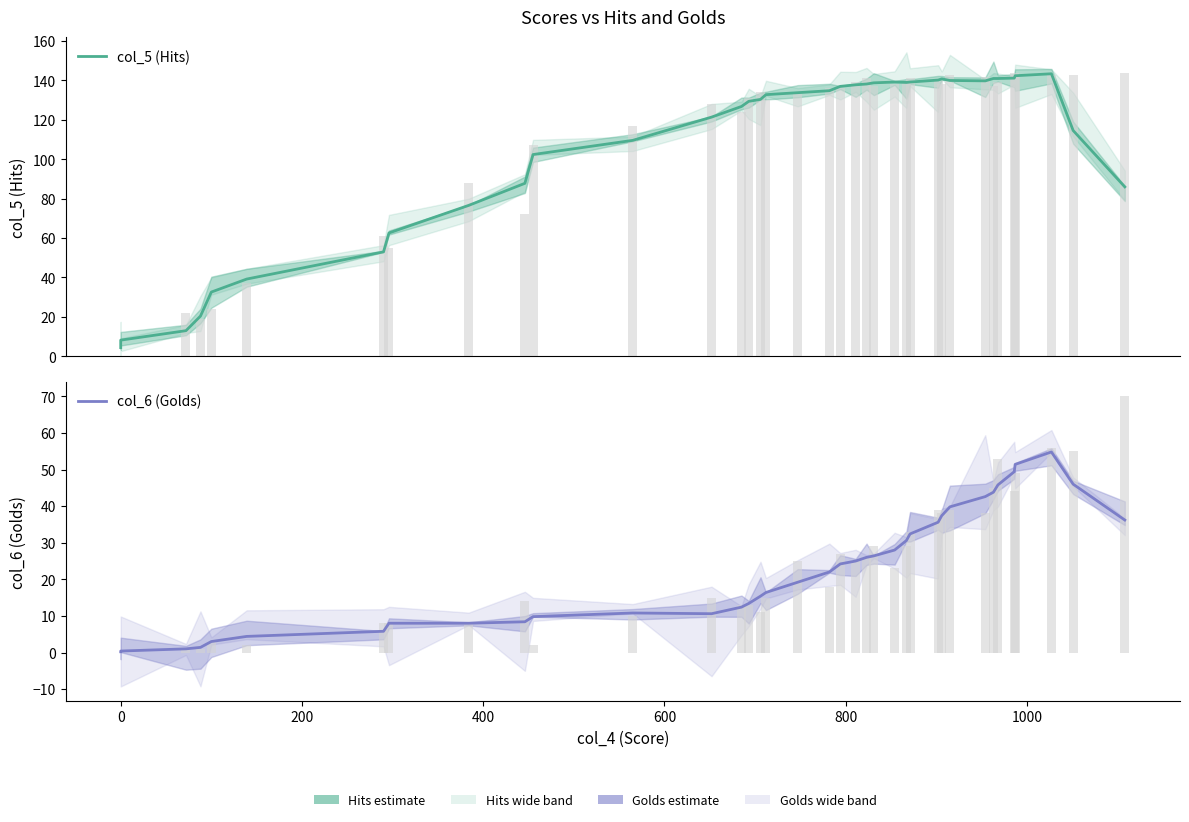

Reading left to right, transcribe all the data shown in this chart.

col_5 (Hits): 4.4	8.2	13.0	20.4	32.6	39.2	53.0	62.6	76.6	87.8	102.4	109.6	121.4	126.8	129.4	130.4	132.8	133.8	134.8	137.0	137.8	138.2	138.8	139.2	139.0	139.2	140.2	140.8	140.0	139.8	141.0	141.0	141.2	142.4	143.4	114.6	86.0
col_6 (Golds): 0.2	0.4	1.0	1.4	3.0	4.4	5.8	8.0	8.0	8.4	9.8	10.8	10.6	12.4	13.4	15.4	16.4	19.2	22.0	24.2	25.0	26.0	26.4	28.0	30.6	32.4	35.6	37.4	39.8	42.6	43.8	45.8	49.4	51.4	54.8	46.0	36.2